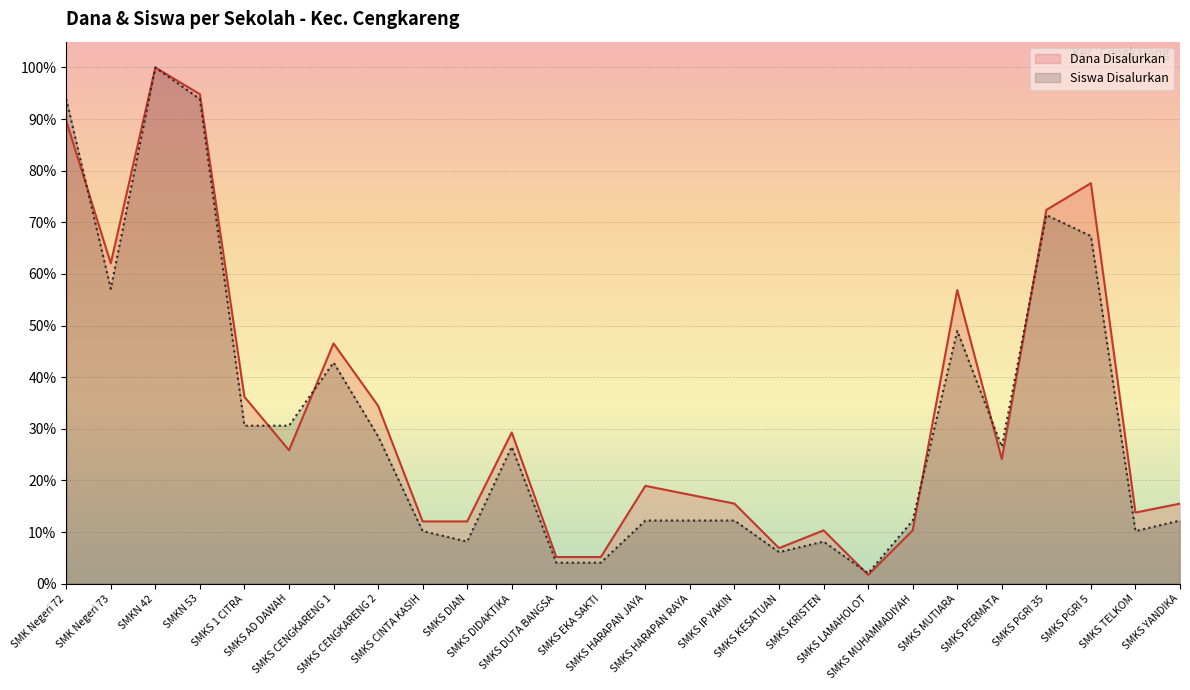

What is the highest value of the Dana Disalurkan series?

1.0